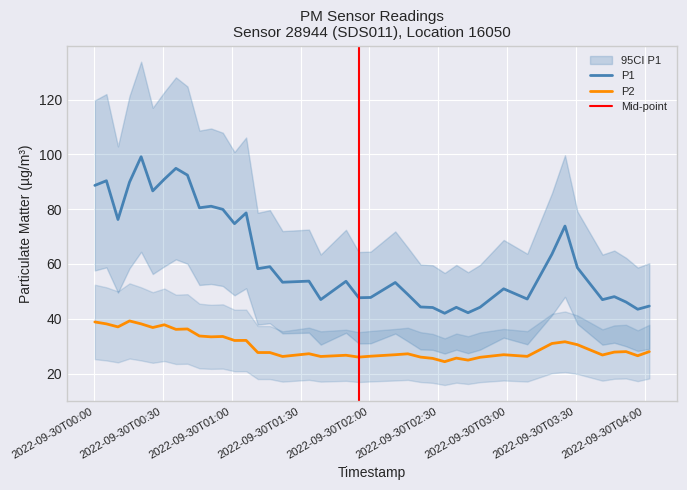

True or false: P1 and P2 intersect in this chart.

False